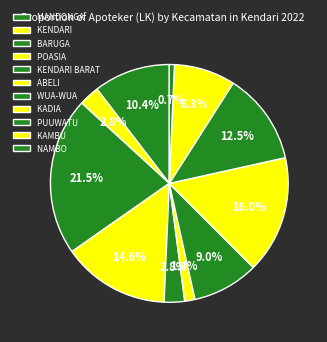

True or false: KADIA accounts for 10% of the total.

False